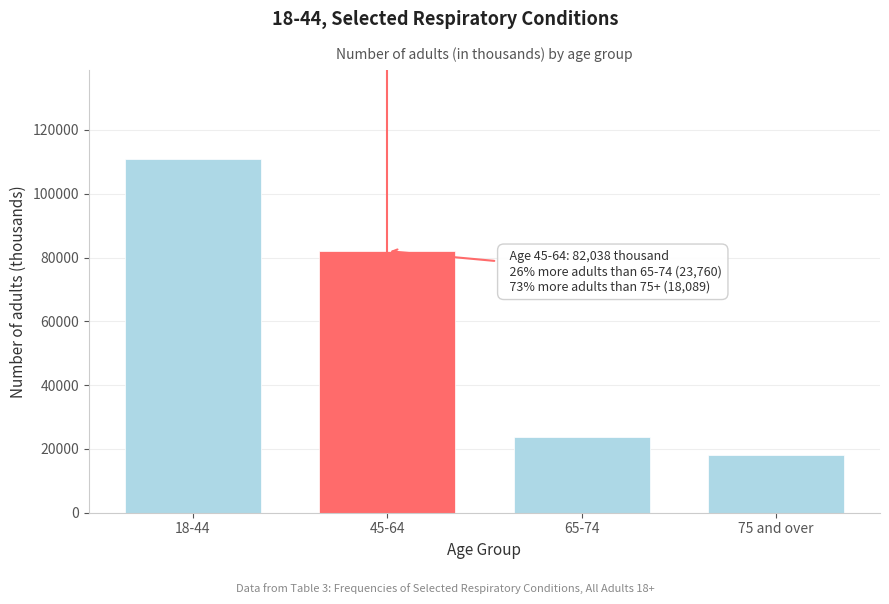

Reading right to left, extract all data points from this chart.

18089	23760	82038	111034